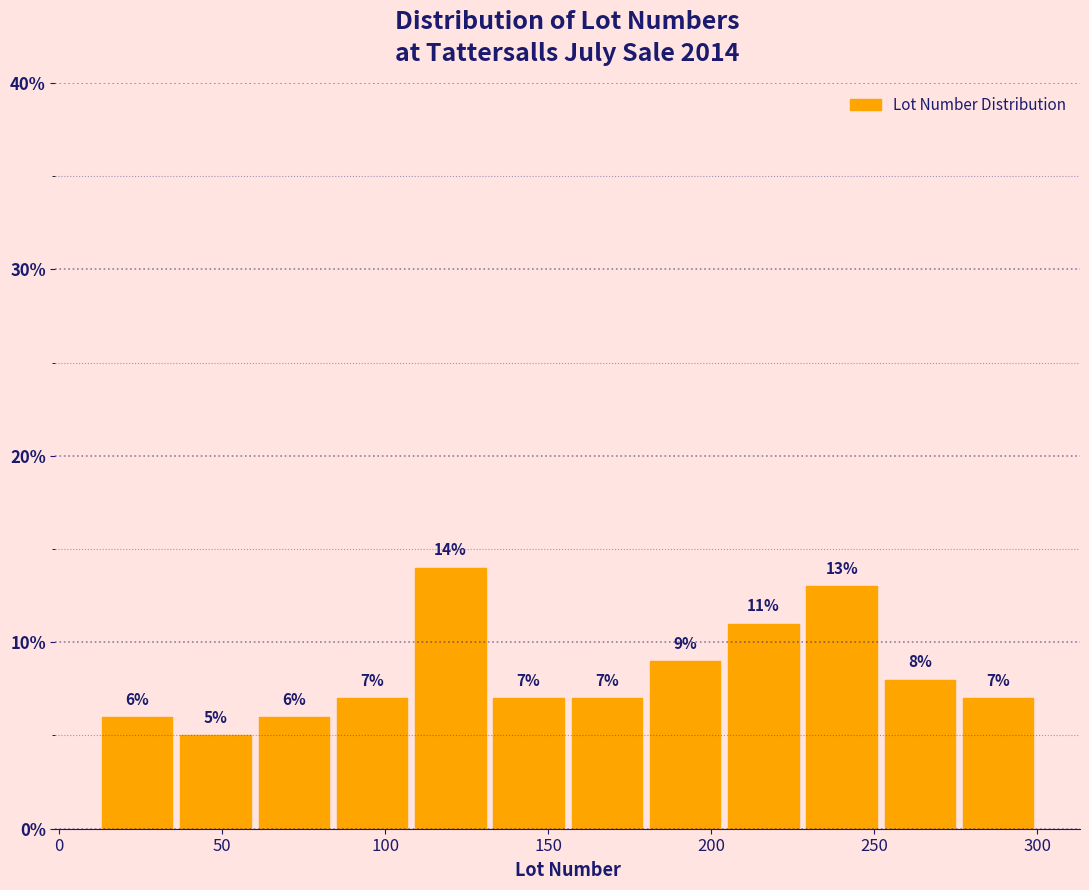

Over which range of the x-axis is the bar tallest?

108 to 132